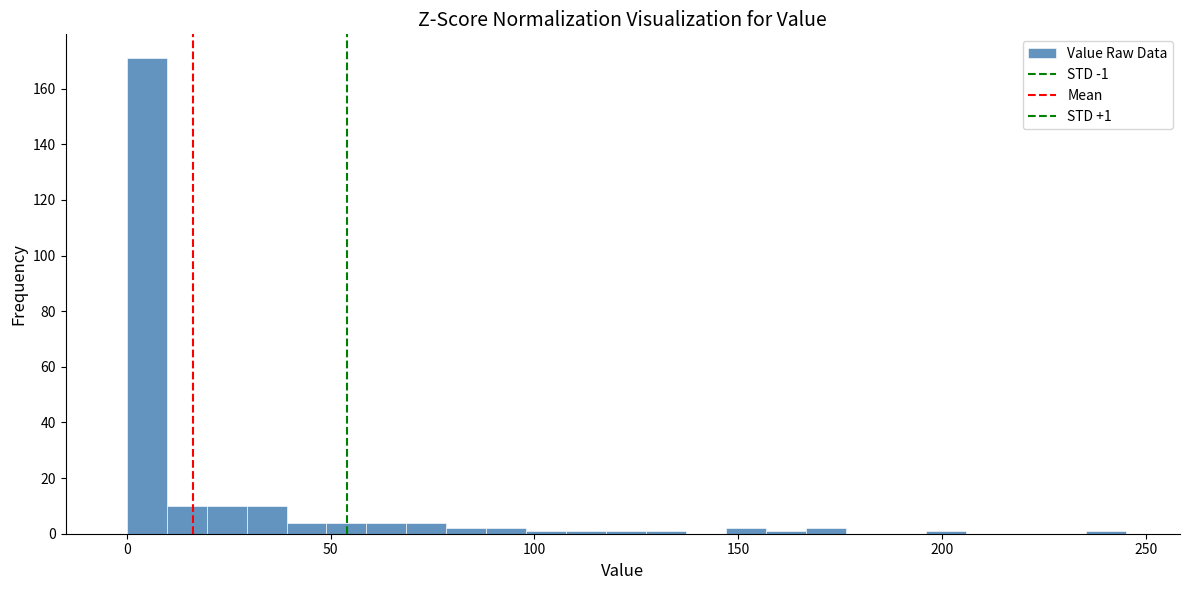

Around what value on the x-axis is the tallest bar? Give the approximate position of its centre, as read against the axis.

5